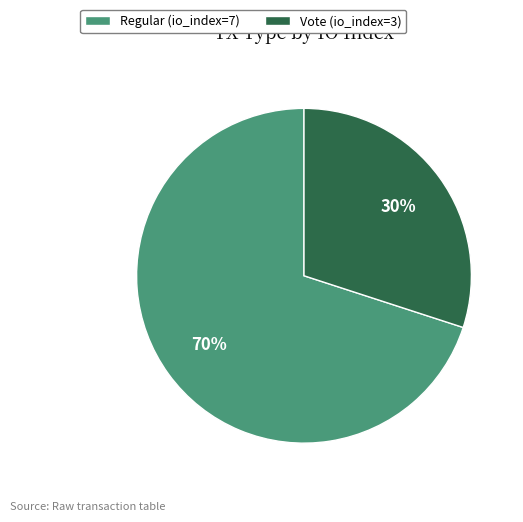

Is there any slice that represents more than half of the pie?

Yes